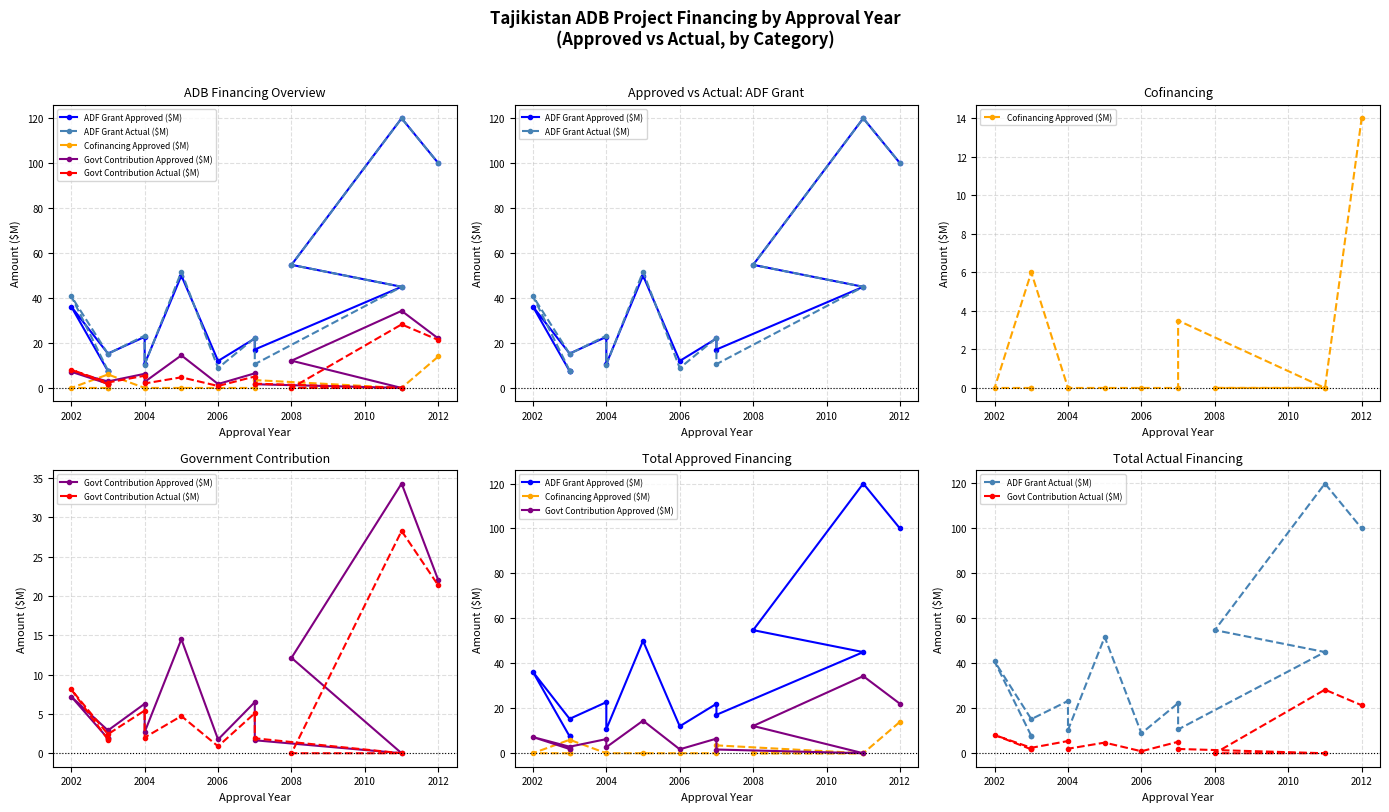

What is the sum of all ADF Grant Actual ($M) values?

518.0